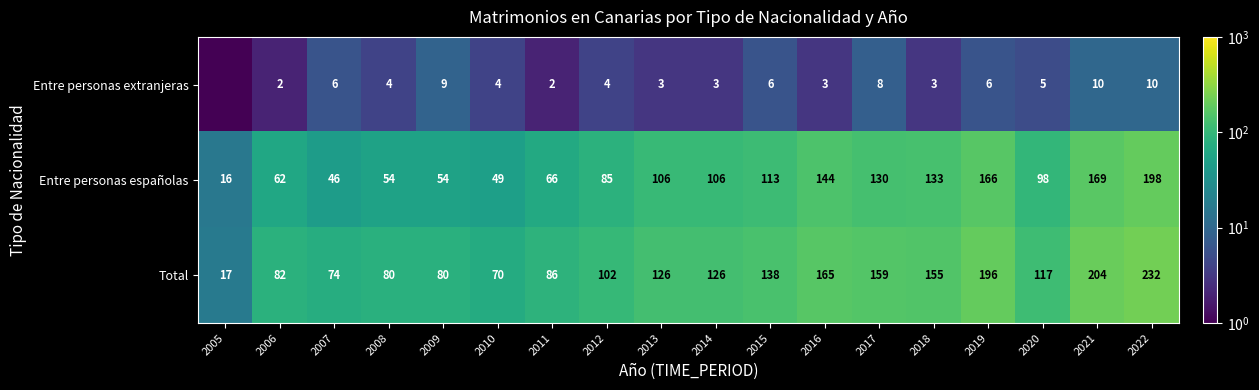

At 2006, list the series in order from smallest to largest.

Entre personas extranjeras, Entre personas españolas, Total